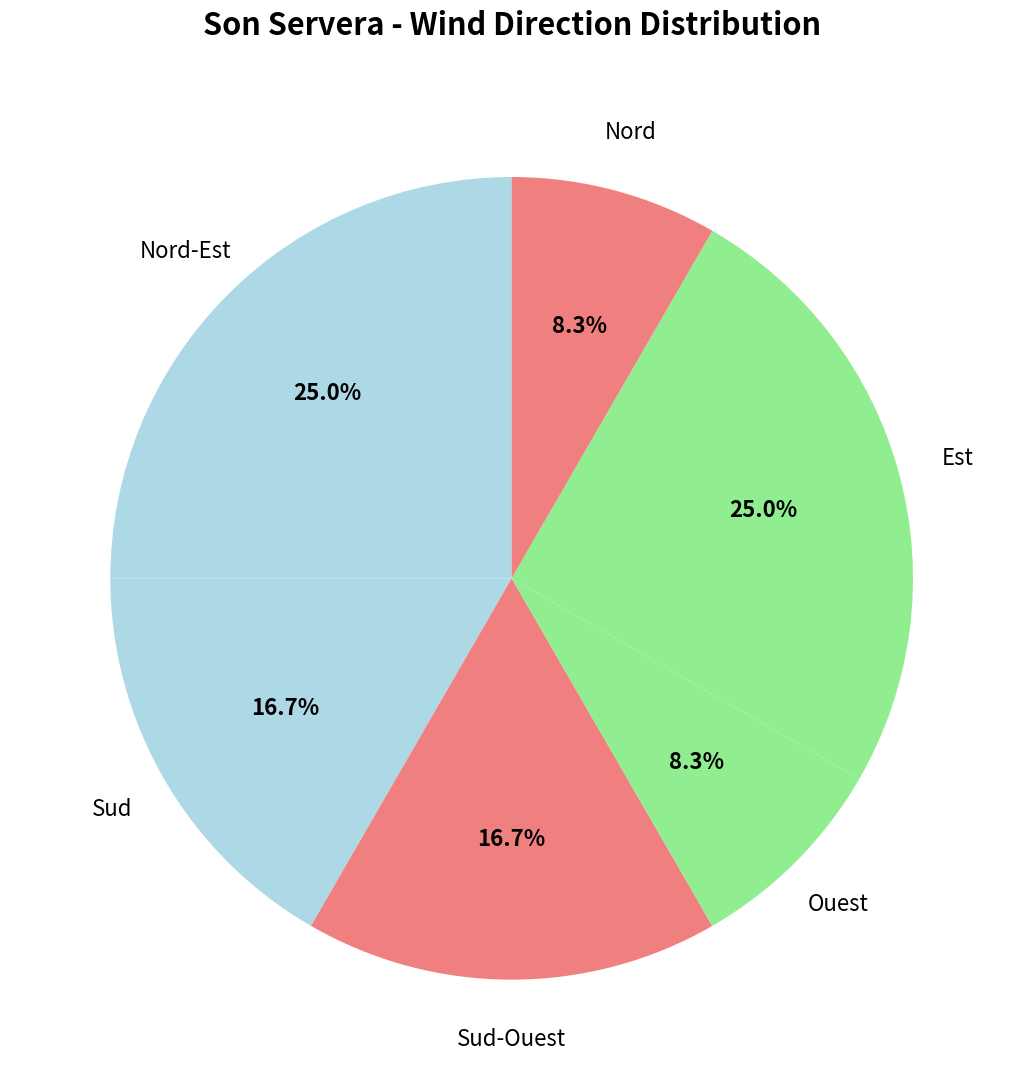

Count the number of slices in the pie.

6